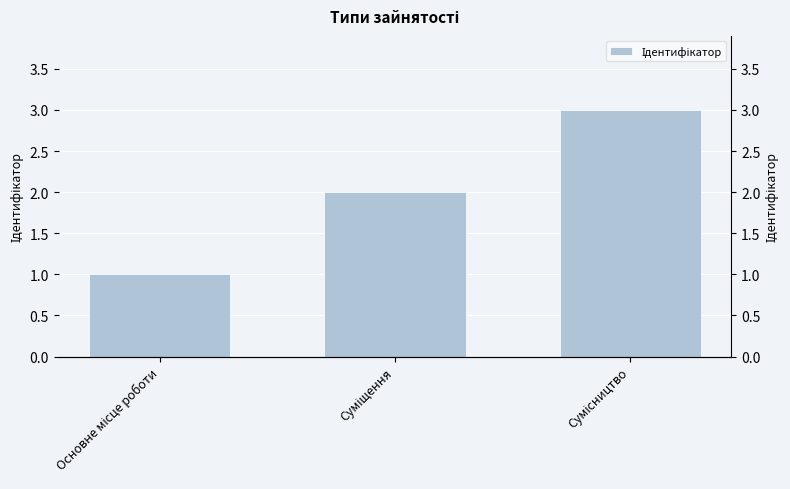

Approximately how many times larger is the value at Основне місце роботи compared to Суміщення?

0.5